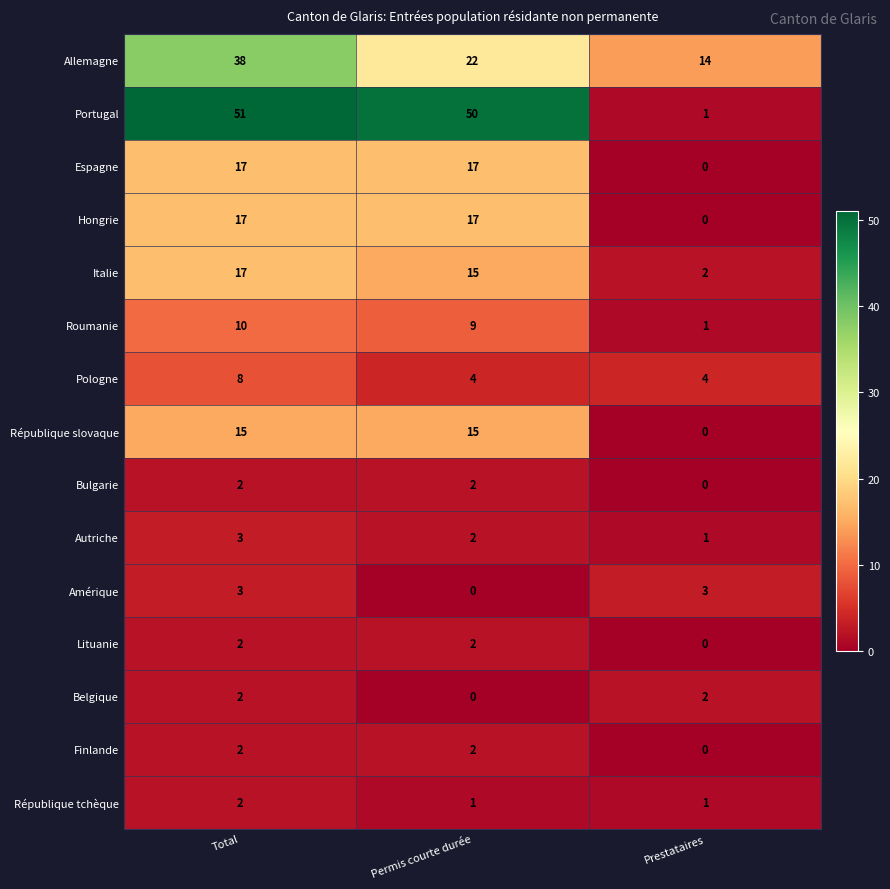

What is the minimum value for Pologne?

4